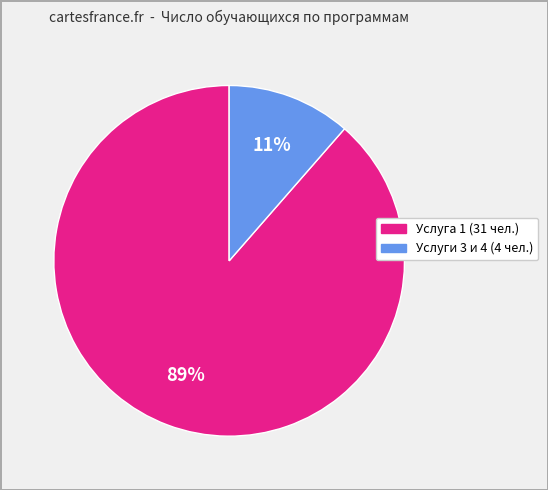

Does any single category account for the majority?

Yes